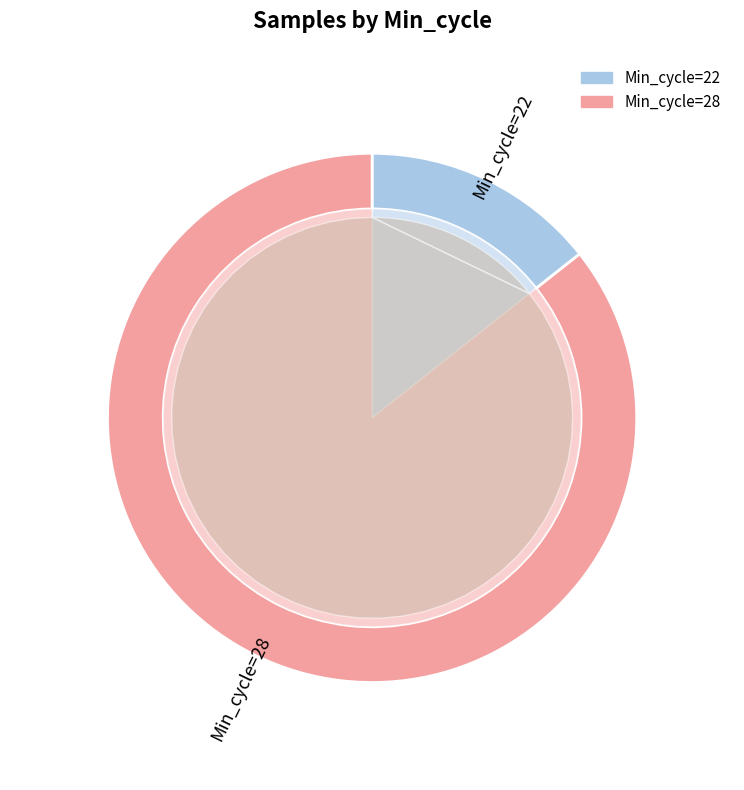

Is 22 the majority of the pie?

No